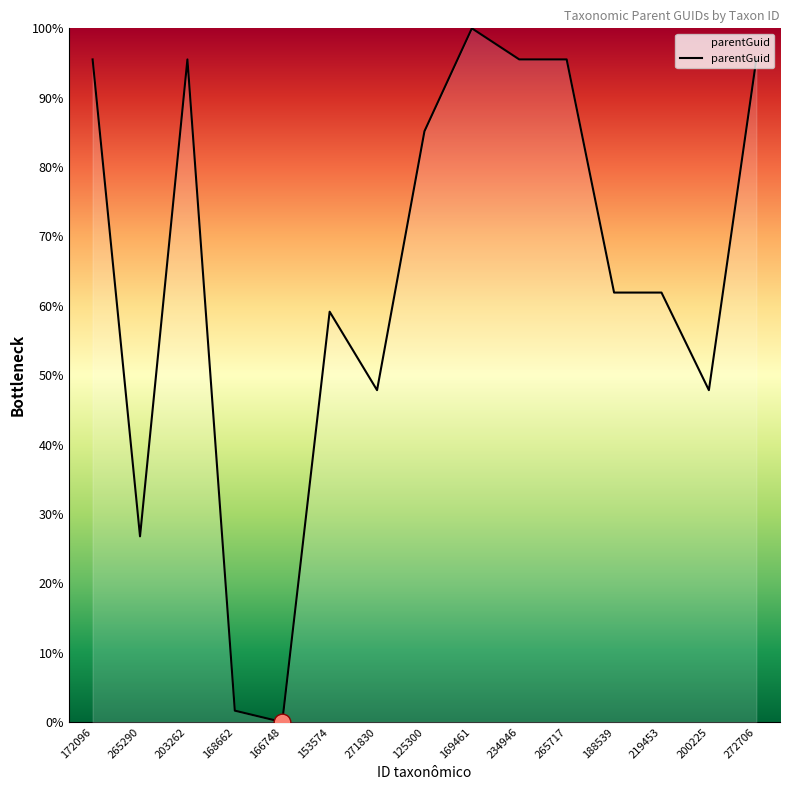

Read the value at 271830.

47.8